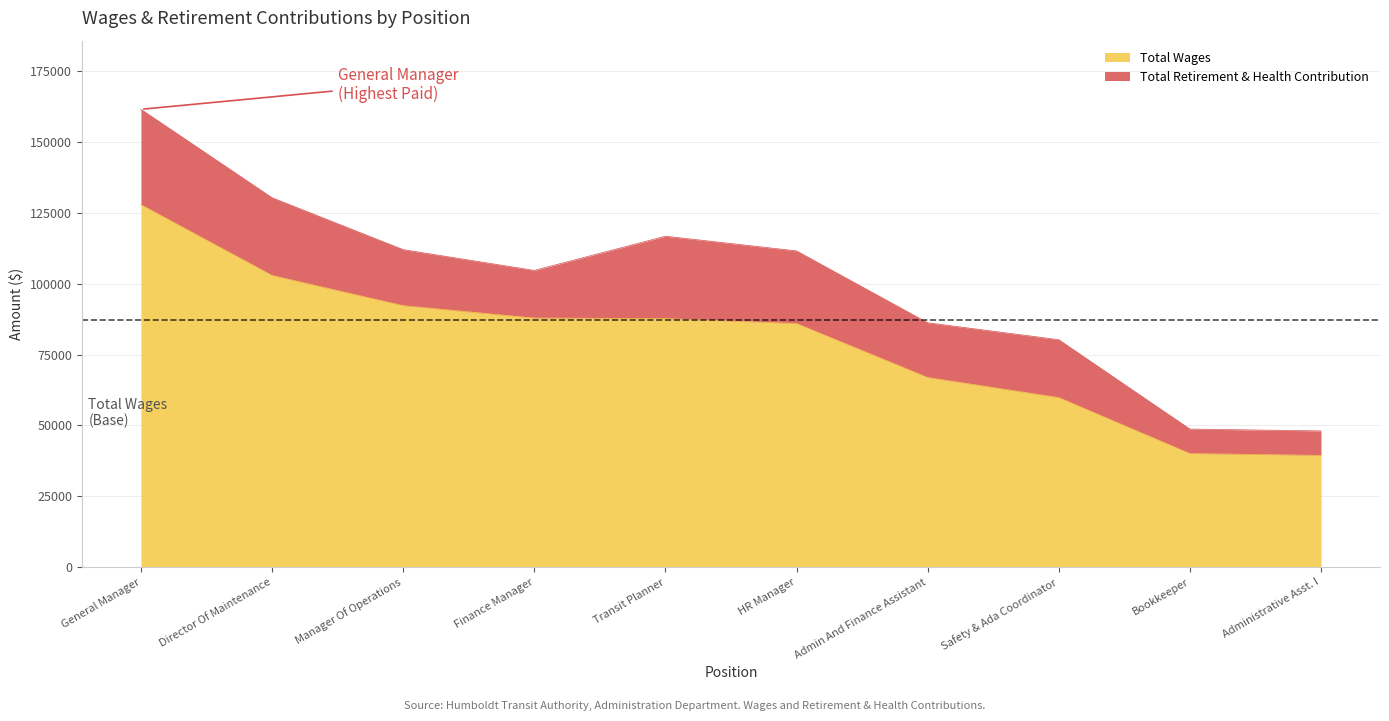

Is it true that the value at Safety & Ada Coordinator is 30821?

False